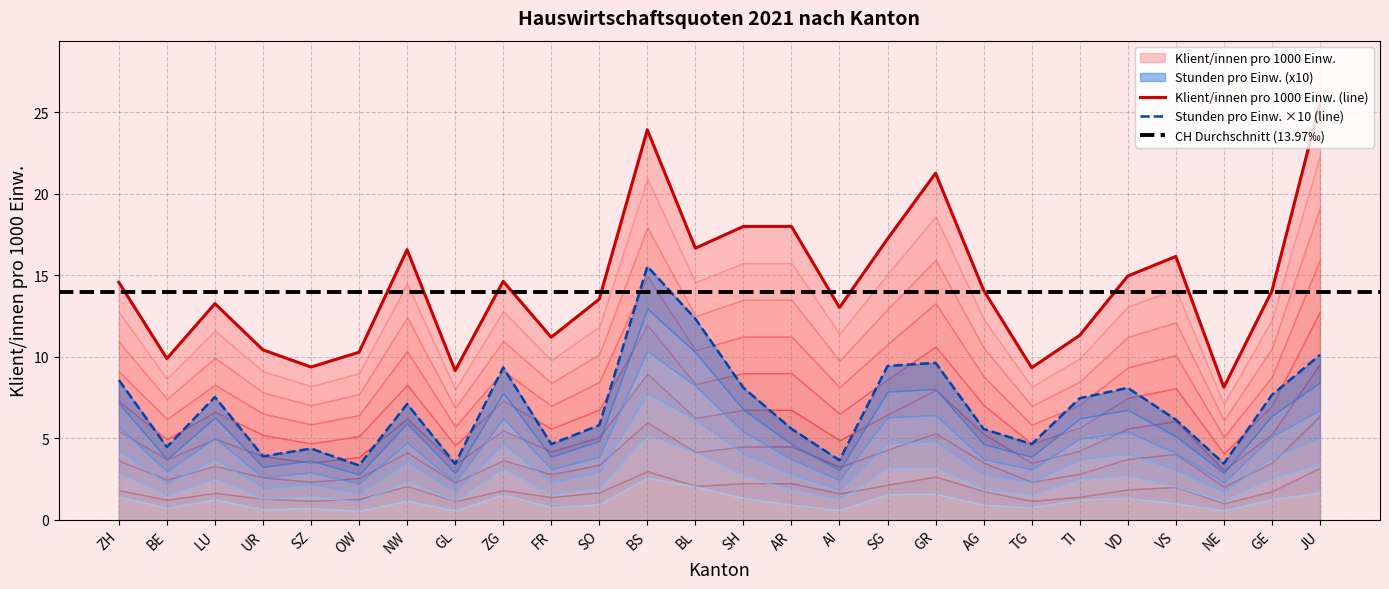

Does the chart have visible grid lines?

Yes